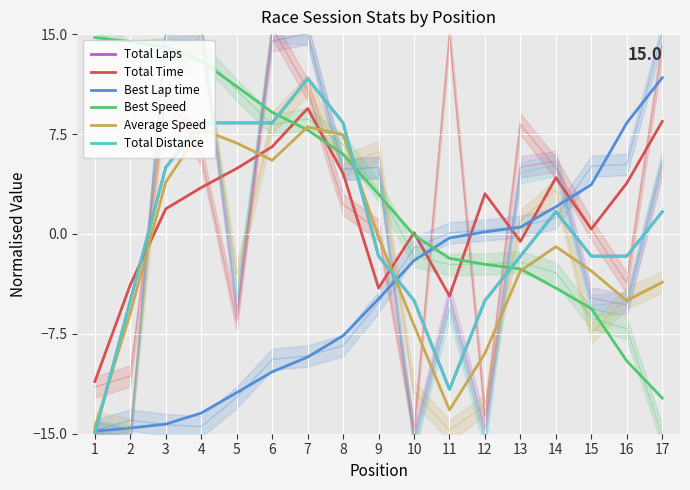

Count the number of categories in the chart.

17